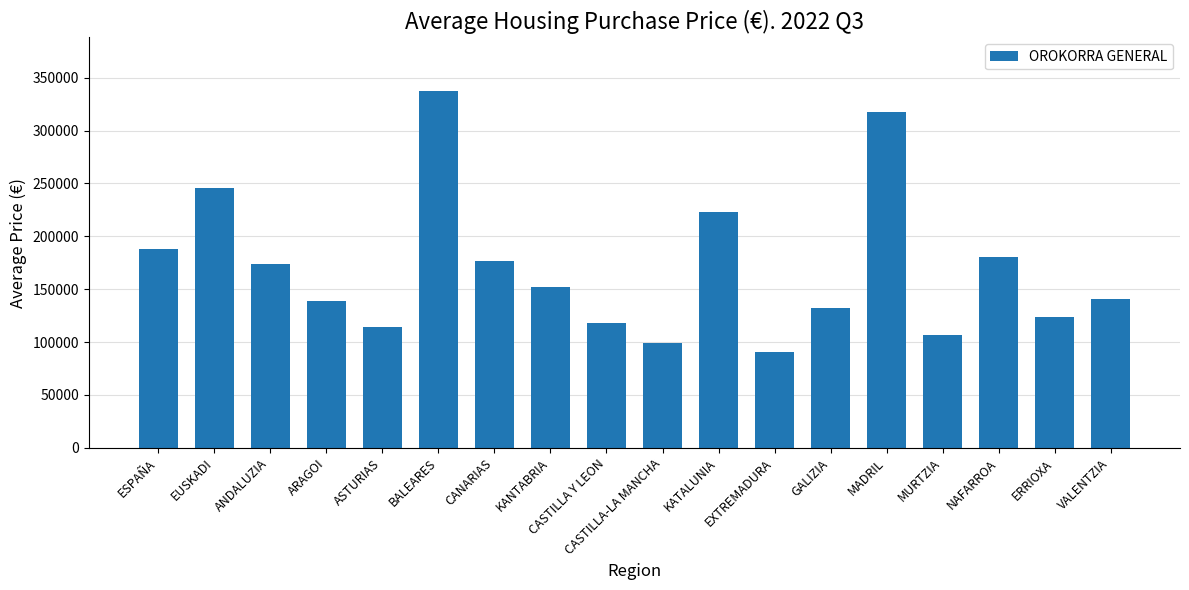

At which label does the data first exceed 152069?

ESPAÑA